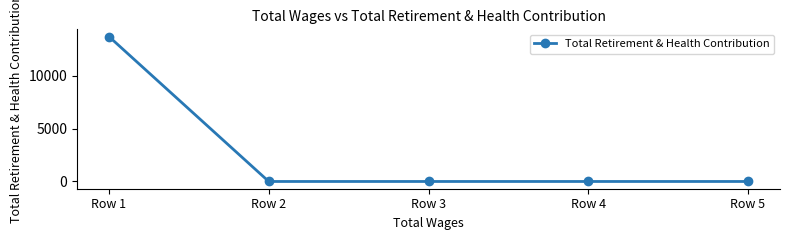

Count the number of categories in the chart.

5